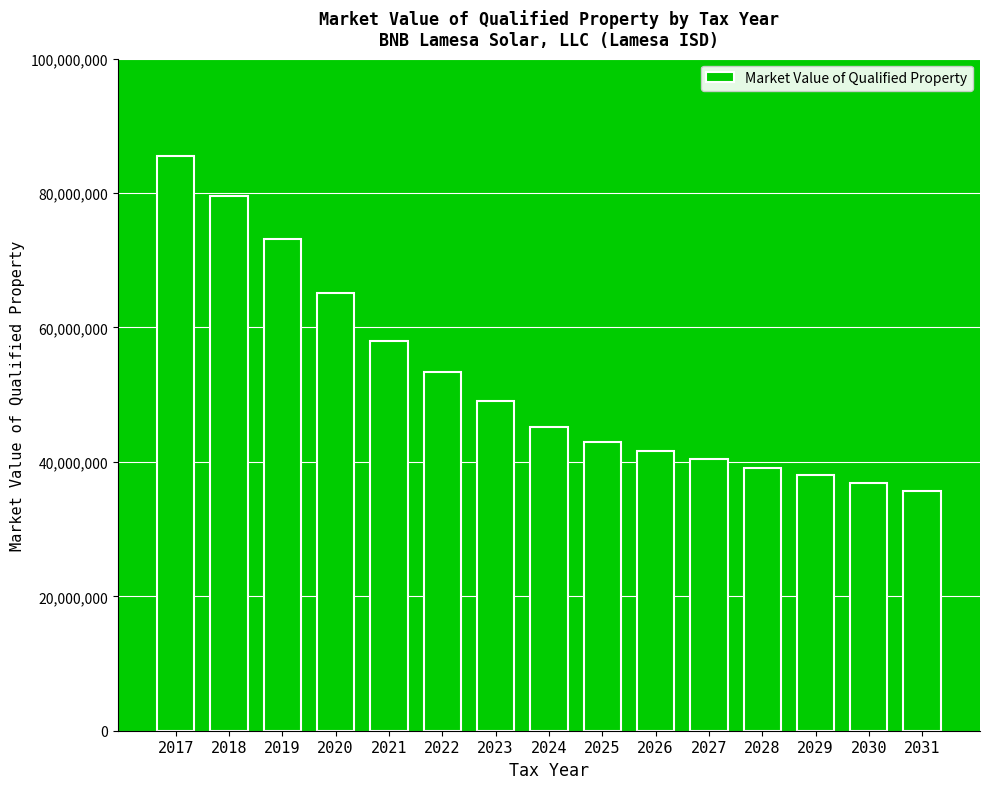

Reading left to right, list all the values displayed in this chart.

85510000.0	79609810.0	73234260.0	65178491.4	58008857.3	53368148.8	49098696.9	45170801.1	42912261.1	41624893.2	40376146.4	39164862.0	37989916.2	36850218.7	35744712.1